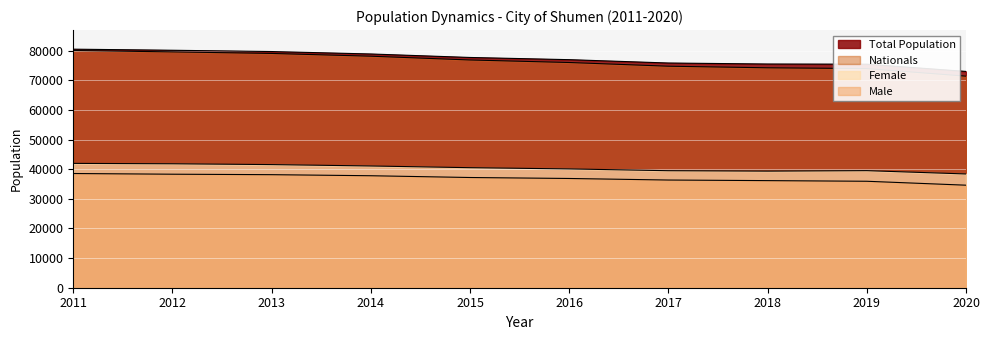

Does the chart display data point markers on the line(s)?

No